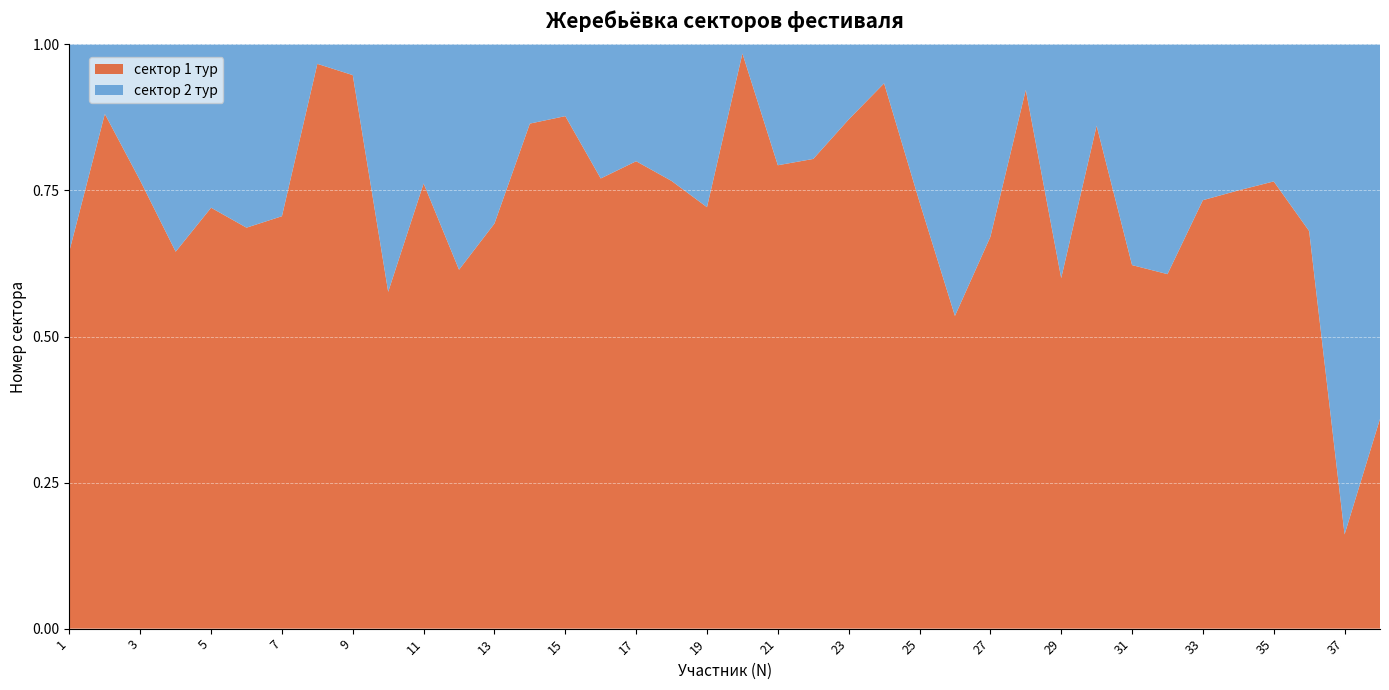

Reading right to left, list all the values displayed in this chart.

сектор 1 тур: 28	10	66	62	39	55	54	56	68	45	71	57	38	65	42	61	41	46	63	44	59	64	47	50	51	52	43	48	49	72	58	60	70	67	40	69	37	53
сектор 2 тур: 50	52	31	19	13	20	35	34	11	30	6	28	33	24	3	9	10	12	1	17	18	16	14	7	8	23	27	15	36	4	2	25	32	26	22	21	5	29